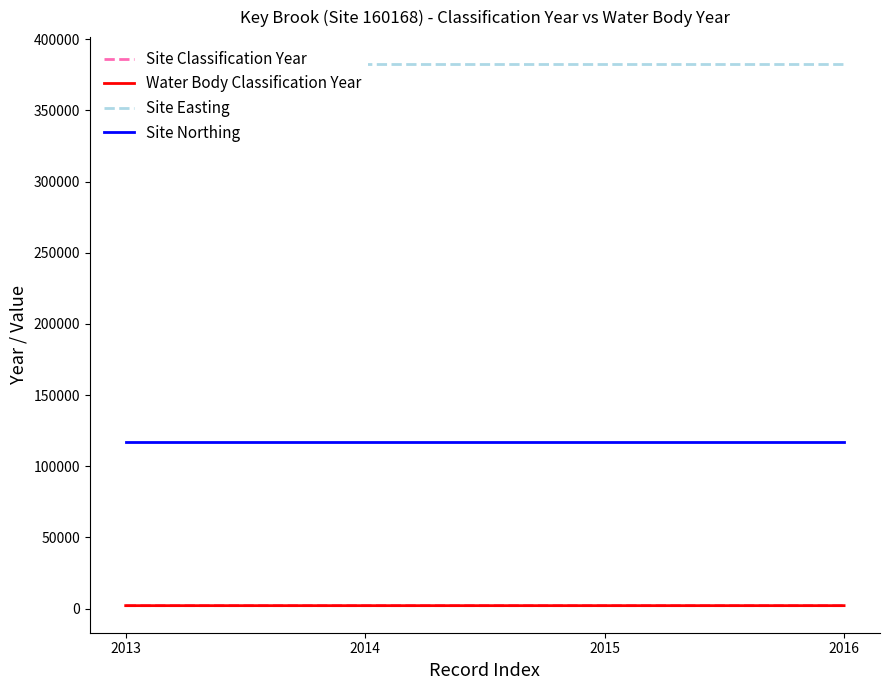

What is the maximum value shown in the chart?

382536